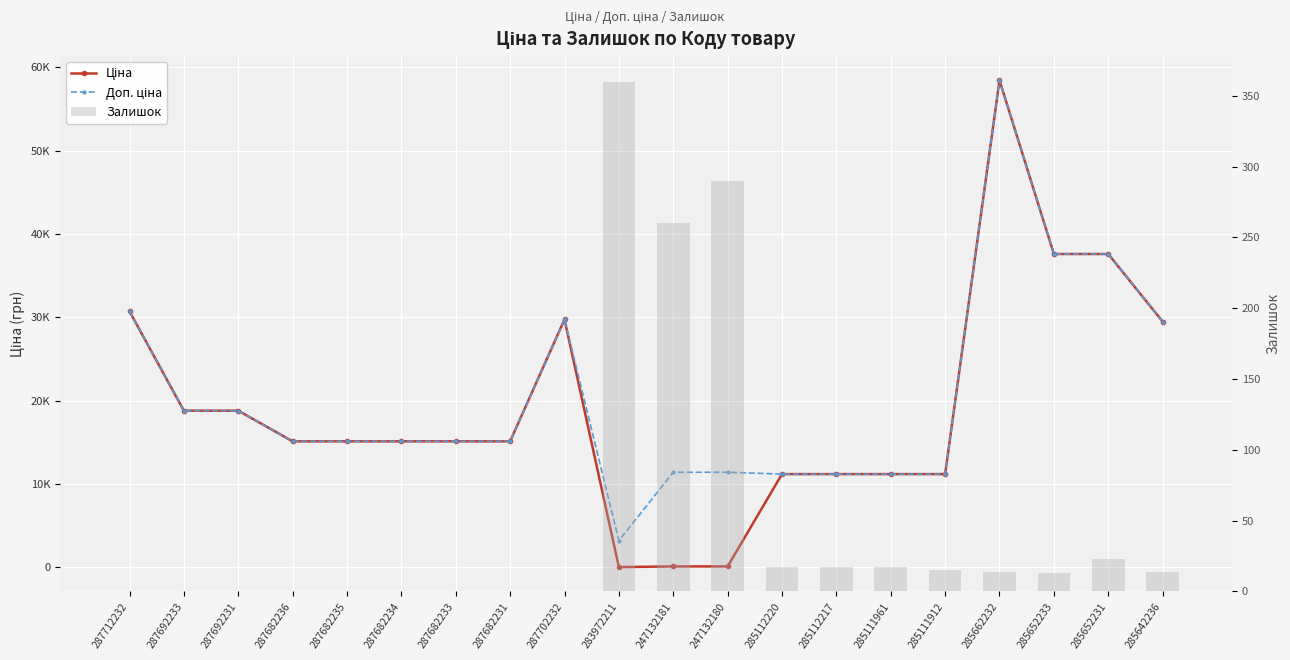

Reading left to right, list all the values displayed in this chart.

Ціна: 30717.1	18796.8	18796.8	15120.0	15120.0	15120.0	15120.0	15120.0	29747.2	32.0	114.1	114.1	11188.2	11188.2	11188.2	11188.2	58426.5	37593.6	37593.6	29491.5
Доп. ціна: 30717.1	18796.8	18796.8	15120.0	15120.0	15120.0	15120.0	15120.0	29747.2	3205.0	11410.0	11410.0	11188.2	11188.2	11188.2	11188.2	58426.5	37593.6	37593.6	29491.5
Залишок: 0.0	0.0	0.0	0.0	0.0	0.0	0.0	0.0	0.0	360.0	260.0	290.0	17.0	17.0	17.0	15.0	14.0	13.0	23.0	14.0